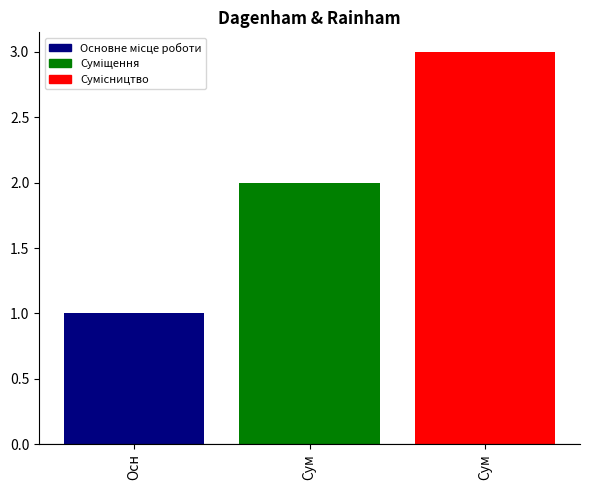

What is the maximum value shown in the chart?

3